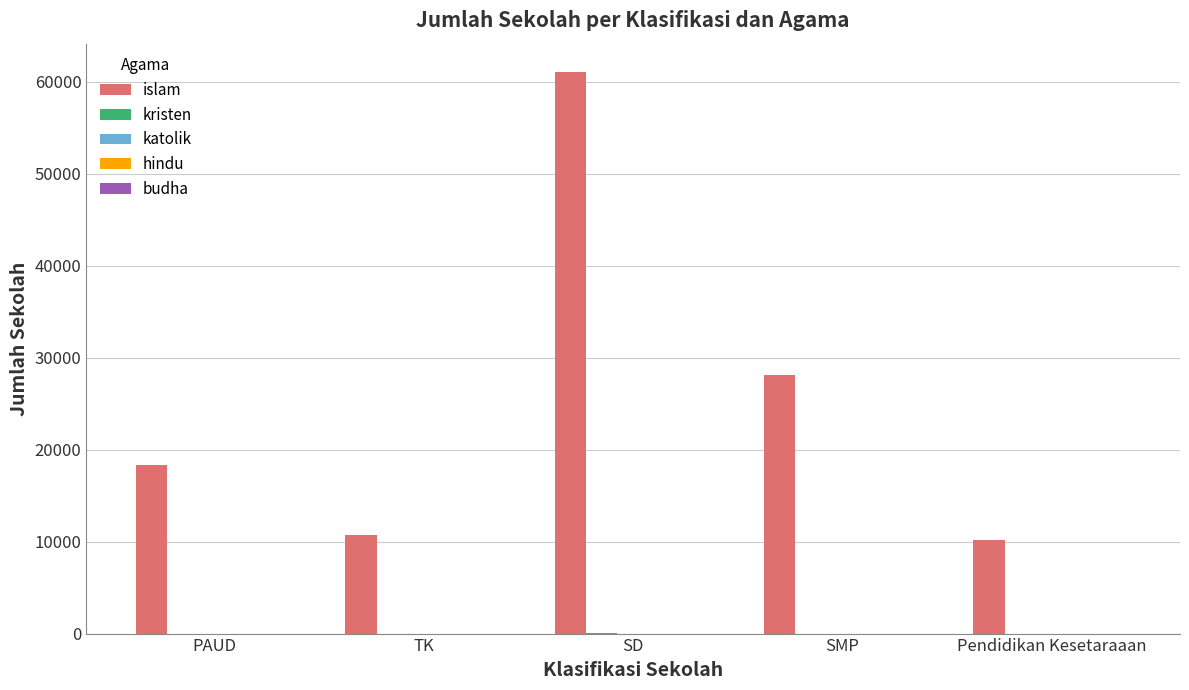

What is the total value across all series at Pendidikan Kesetaraaan?

10140